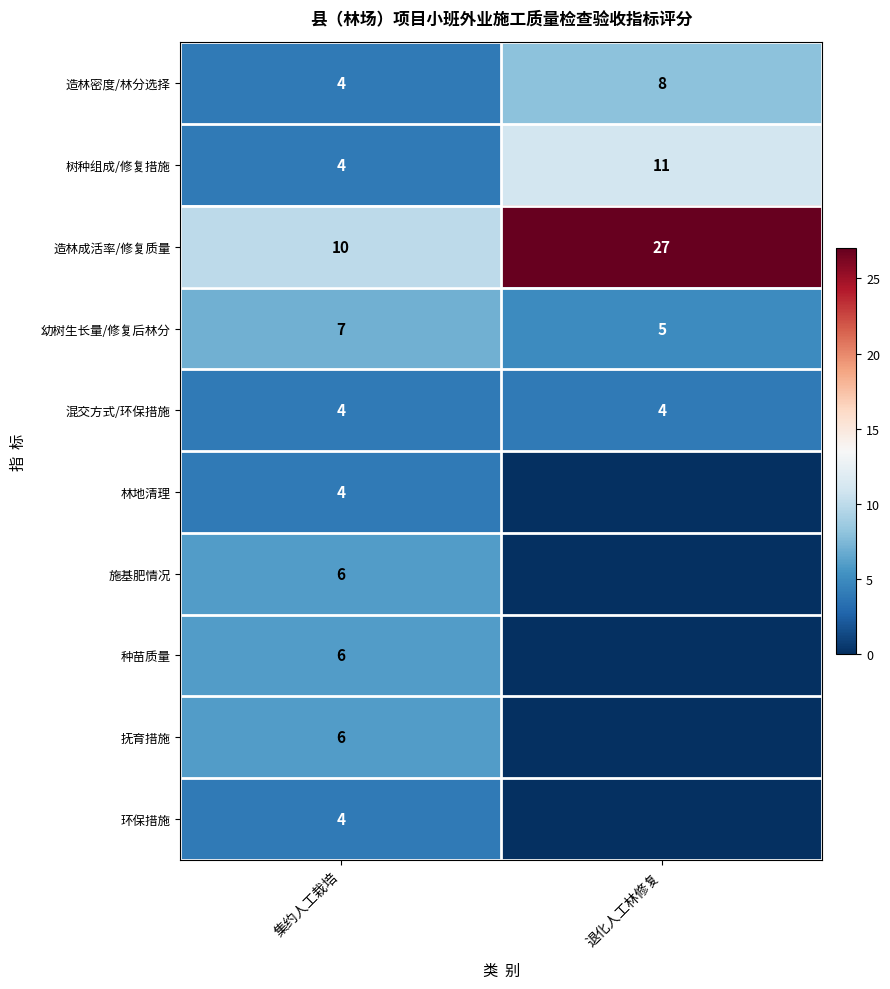

What is the sum of the 幼树生长量/修复后林分 values at 退化人工林修复 and 集约人工栽培?

12